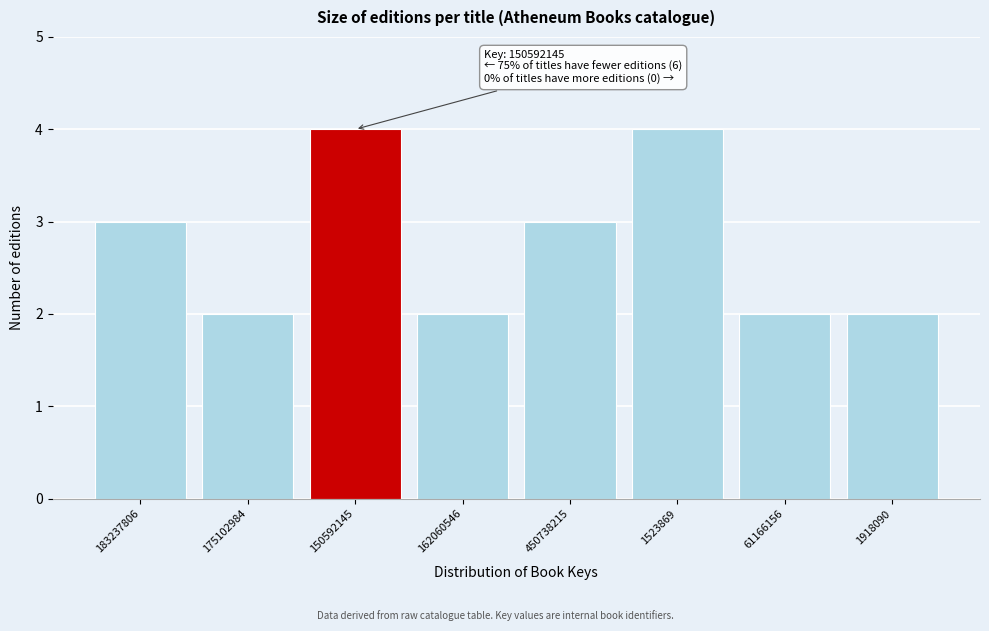

Reading left to right, list all the values displayed in this chart.

183237806=3	175102984=2	150592145=4	162060546=2	450738215=3	1523869=4	61166156=2	1918090=2